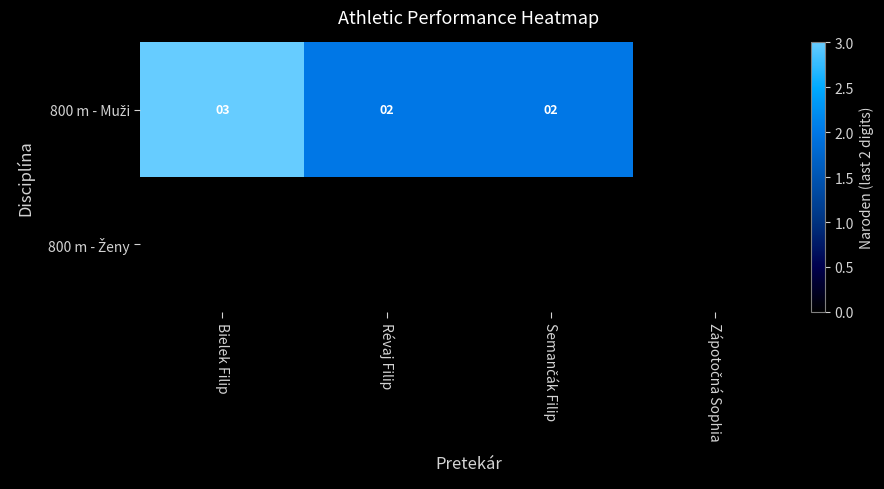

Between Semančák Filip and Révaj Filip, which is larger?

Semančák Filip